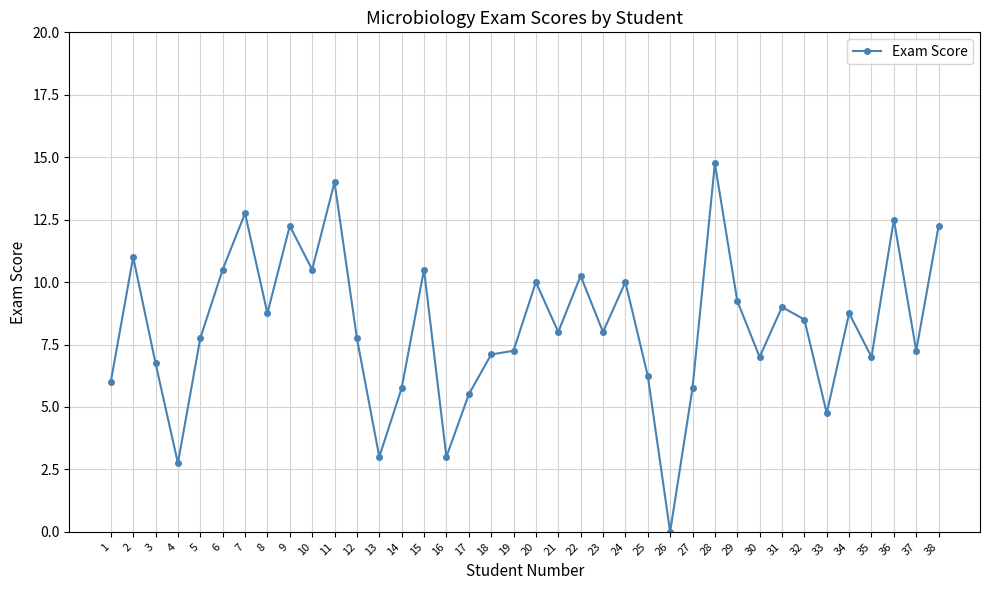

Read the value at 7.

12.8